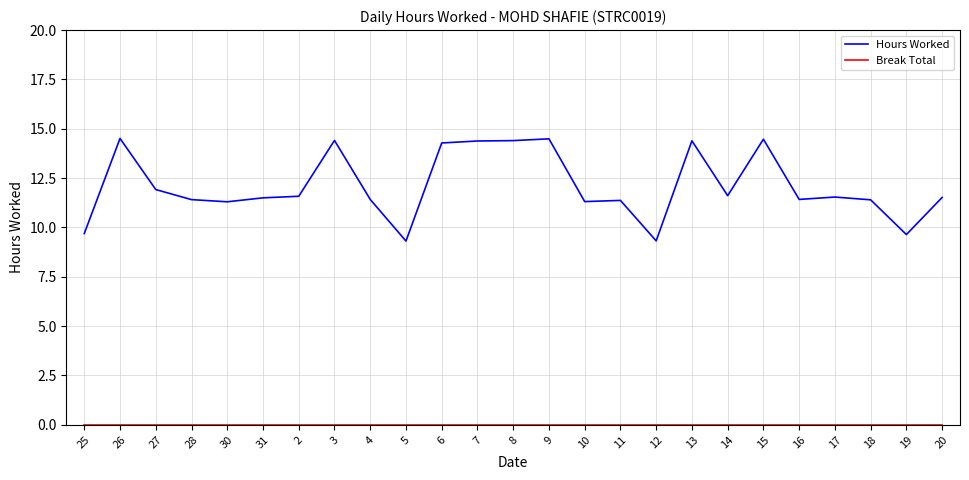

What position from the left is 4?

9